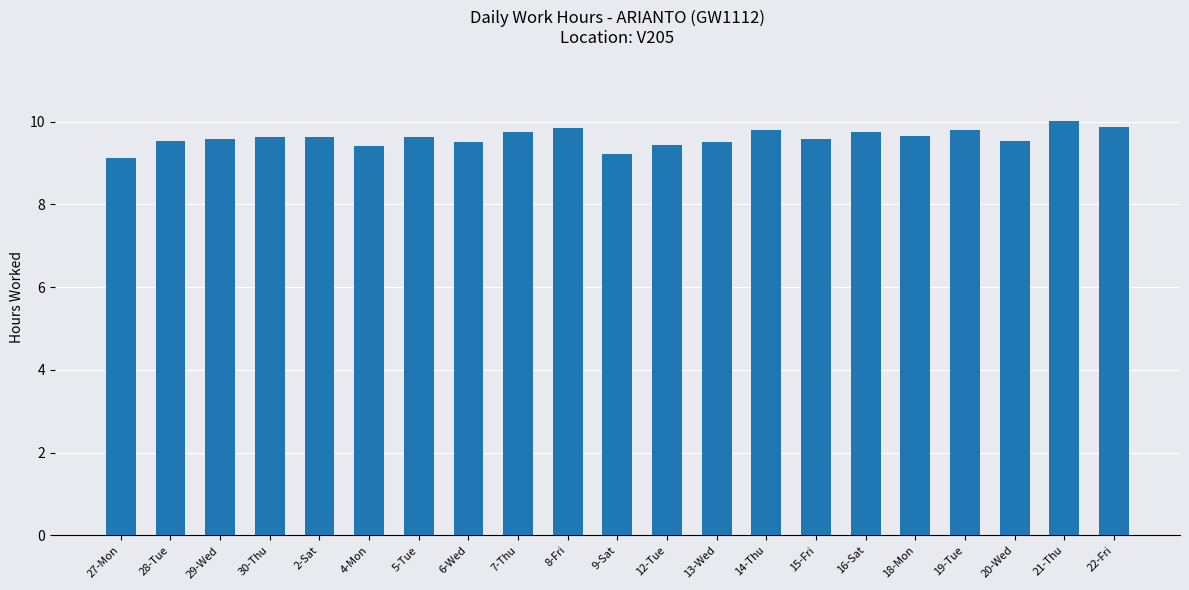

What is the ratio of the value at 27-Mon to the value at 15-Fri?

0.9